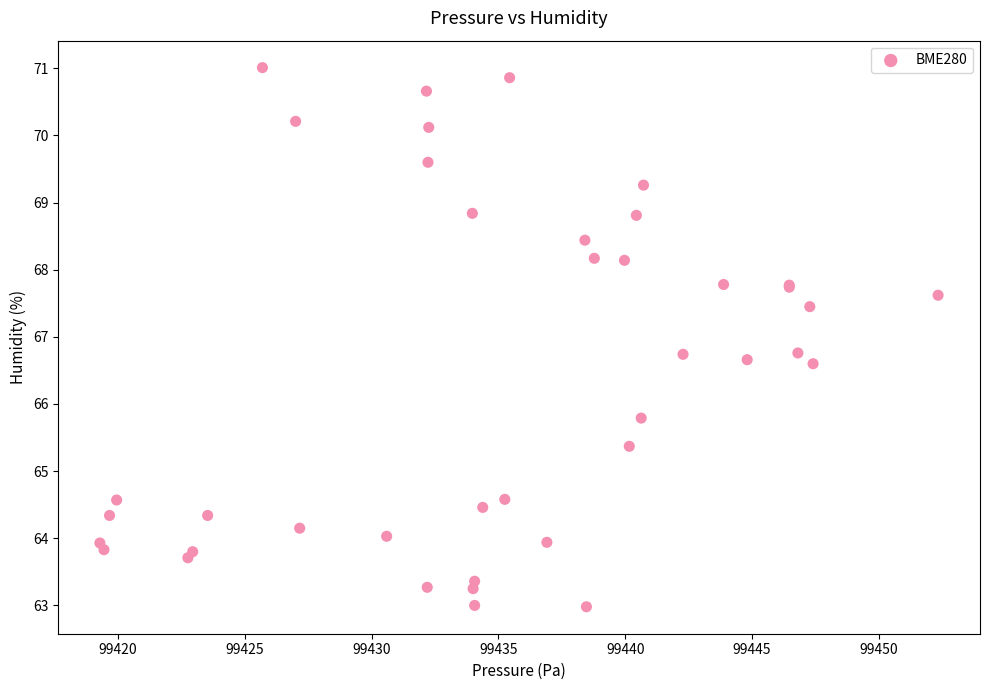

What Y value in the scatter plot is closest to 66?

65.8